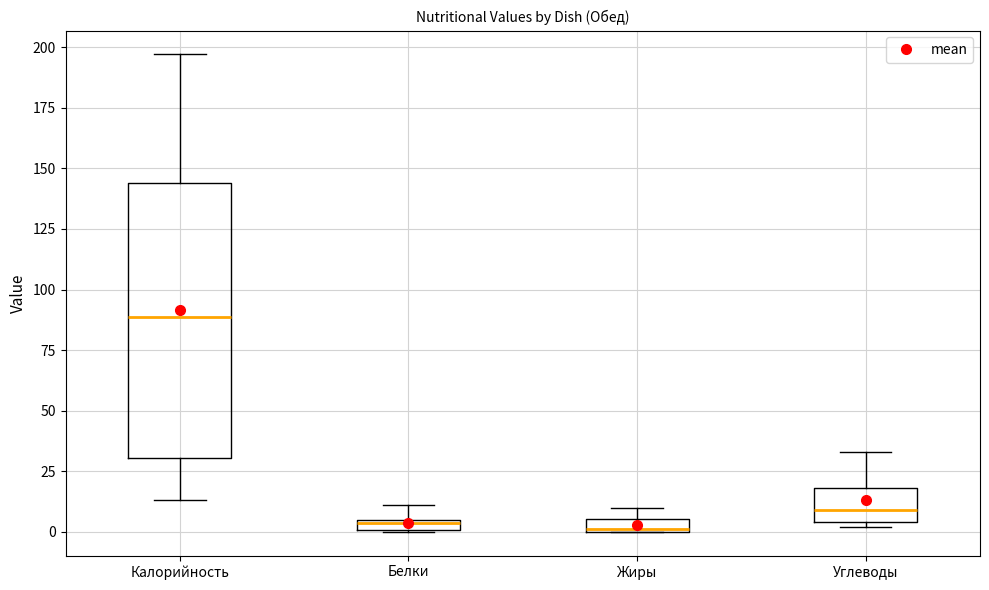

Which box is the tallest, from its lower edge to its upper edge?

Калорийность